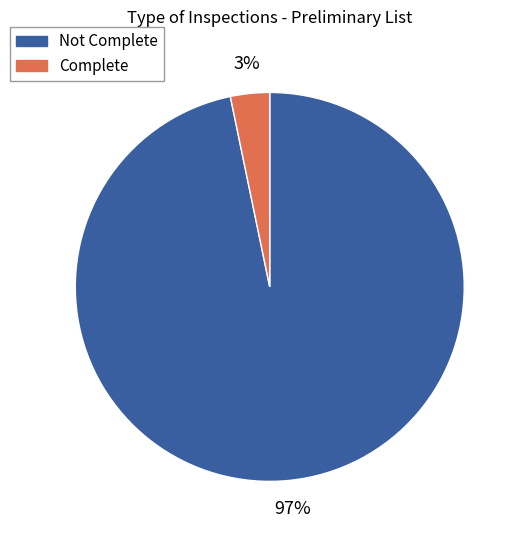

To the nearest percent, what is the average slice percentage?

50%